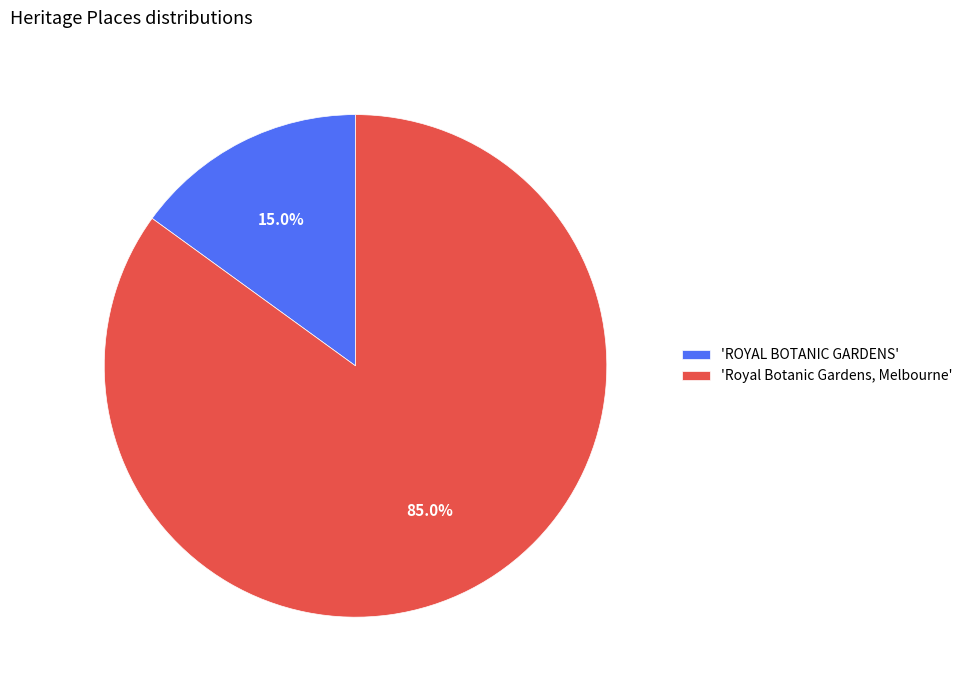

Between 'Royal Botanic Gardens, Melbourne' and 'ROYAL BOTANIC GARDENS', which is larger?

'Royal Botanic Gardens, Melbourne'